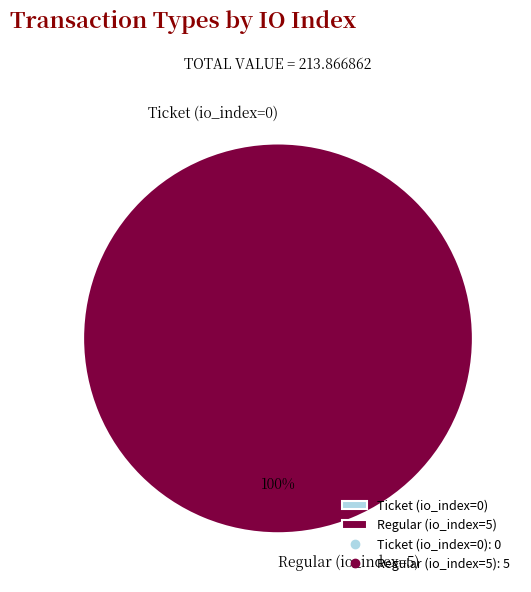

The Regular (io_index=5) slice represents 100% of the pie. True or false?

True